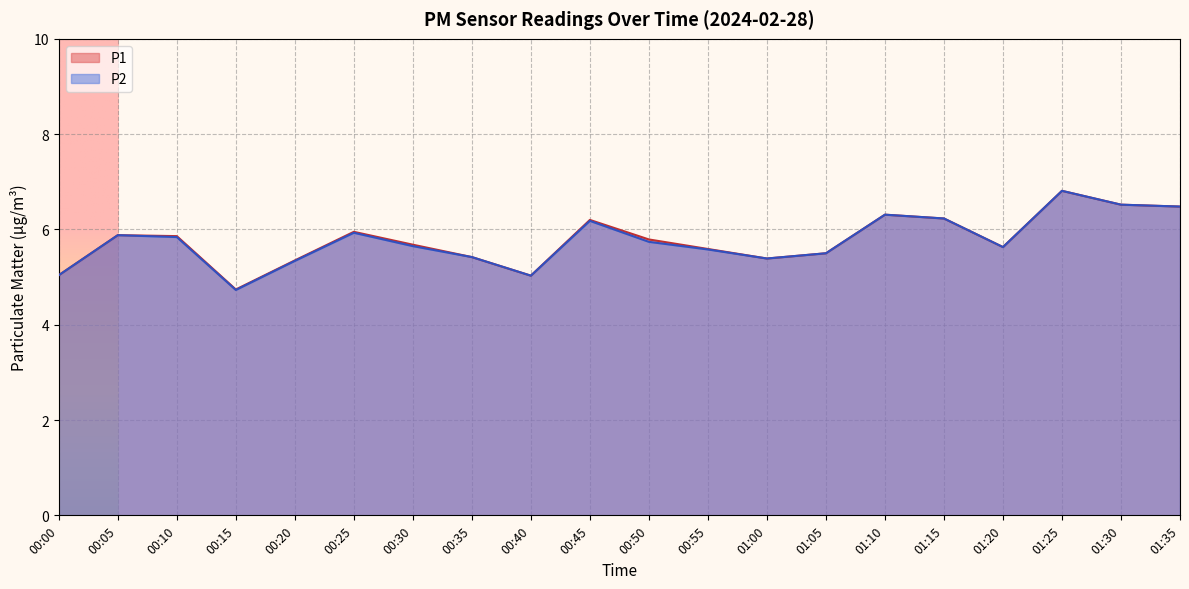

True or false: P2 has a value of 9.6 at 01:35.

False